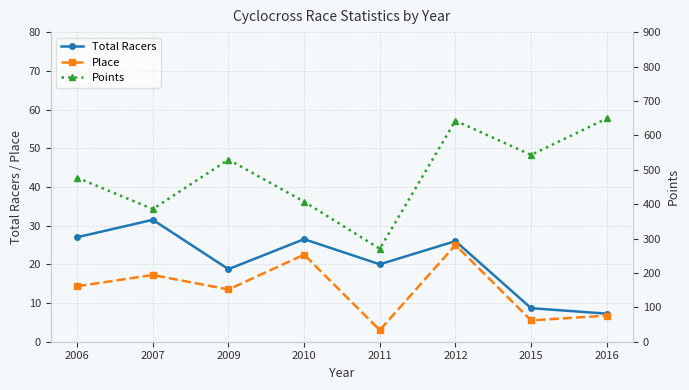

What is the value of the Place point at the 3rd from the left?

13.5